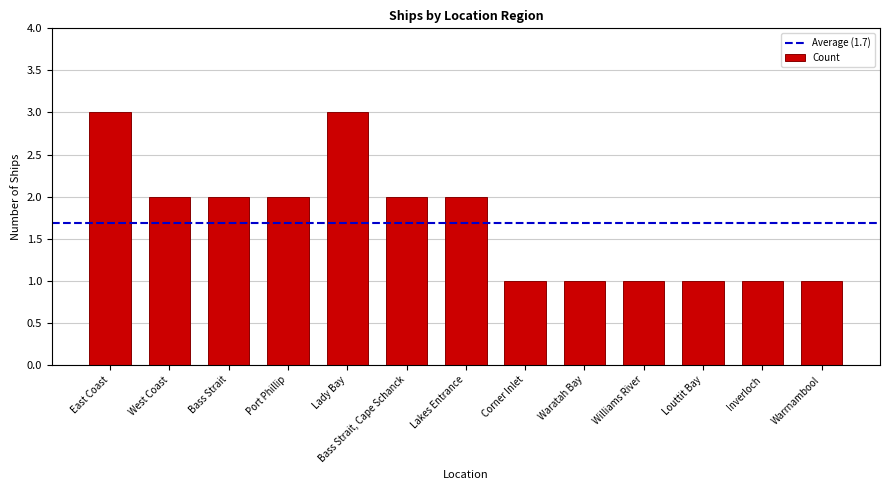

Reading right to left, transcribe all the data shown in this chart.

Warrnambool=1	Inverloch=1	Louttit Bay=1	Williams River=1	Waratah Bay=1	Corner Inlet=1	Lakes Entrance=2	Bass Strait, Cape Schanck=2	Lady Bay=3	Port Phillip=2	Bass Strait=2	West Coast=2	East Coast=3